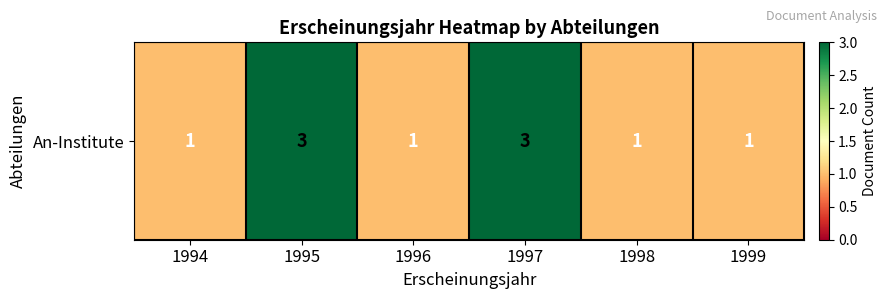

At which label is the value closest to 2?

1994